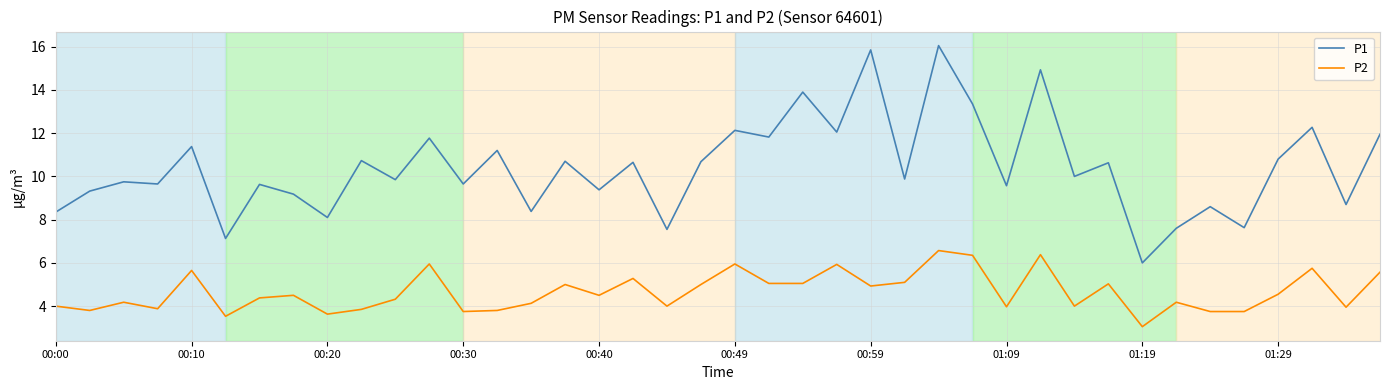

True or false: P1 and P2 intersect in this chart.

False